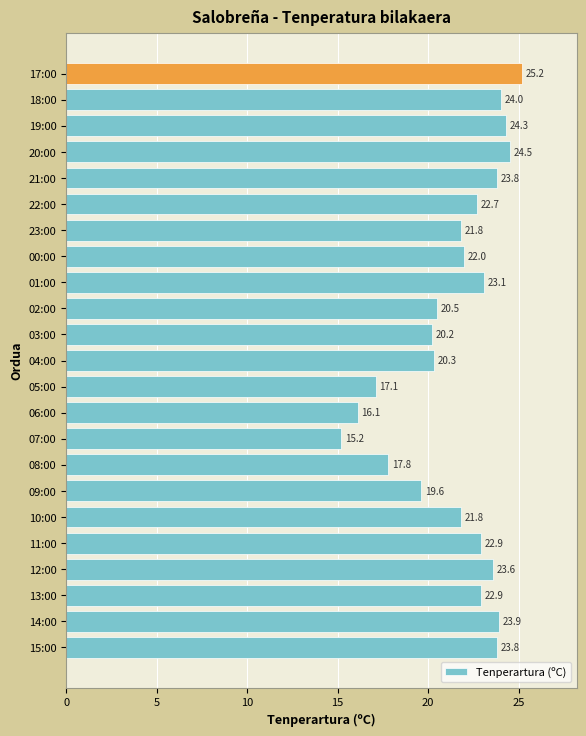

What is the maximum value shown in the chart?

25.2